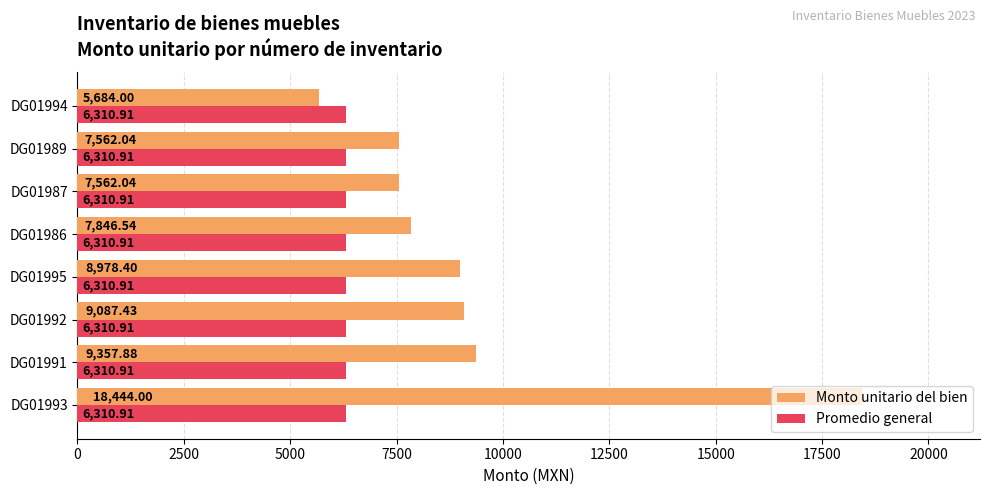

What is the difference between the highest and lowest values at DG01993?

12133.1